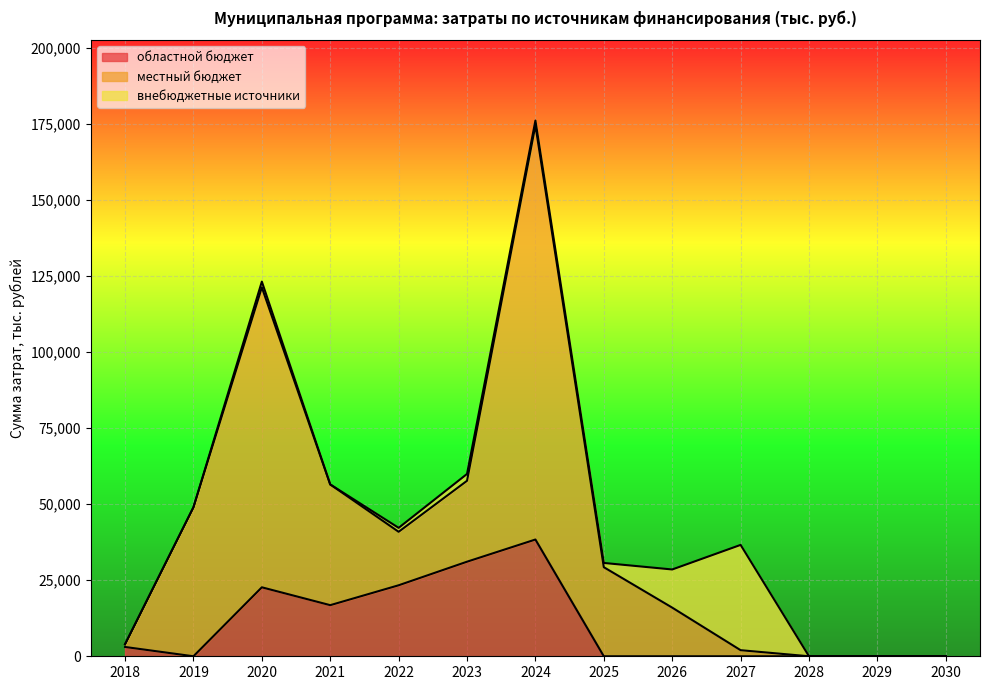

What are all the series names shown in the legend?

областной бюджет, местный бюджет, внебюджетные источники